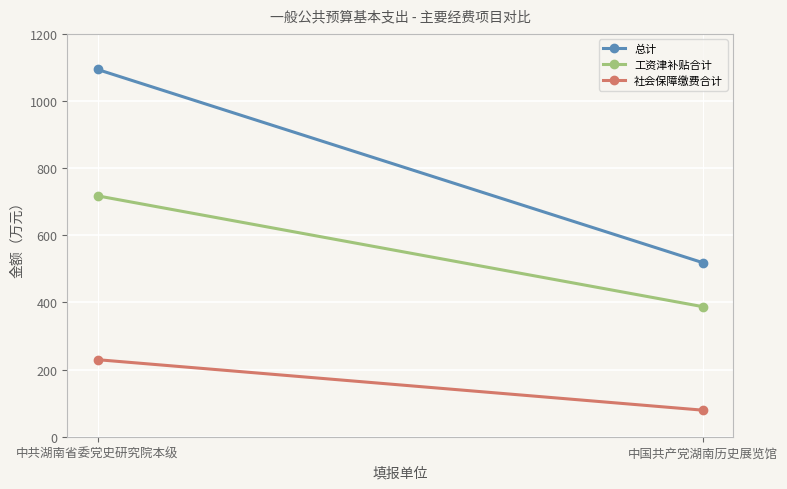

Rank the categories by 总计 value from highest to lowest.

中共湖南省委党史研究院本级, 中国共产党湖南历史展览馆